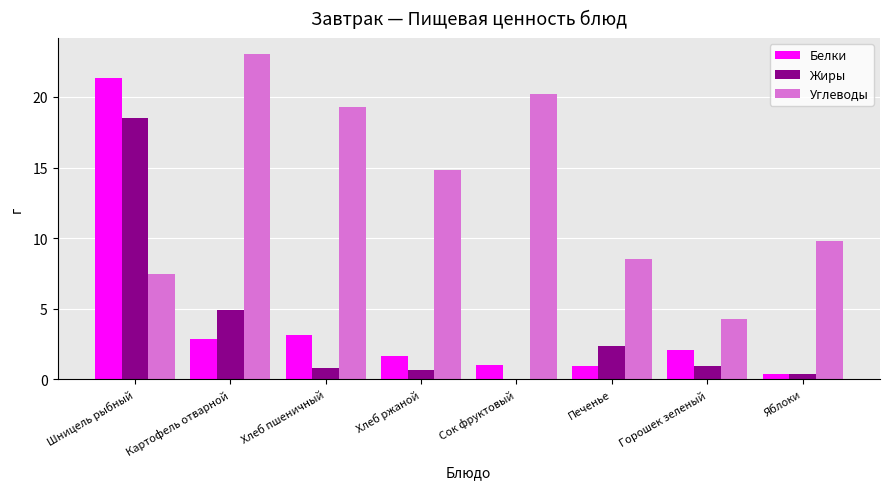

Is the value of Белки at Картофель отварной greater than the value of Углеводы at Шницель рыбный?

No